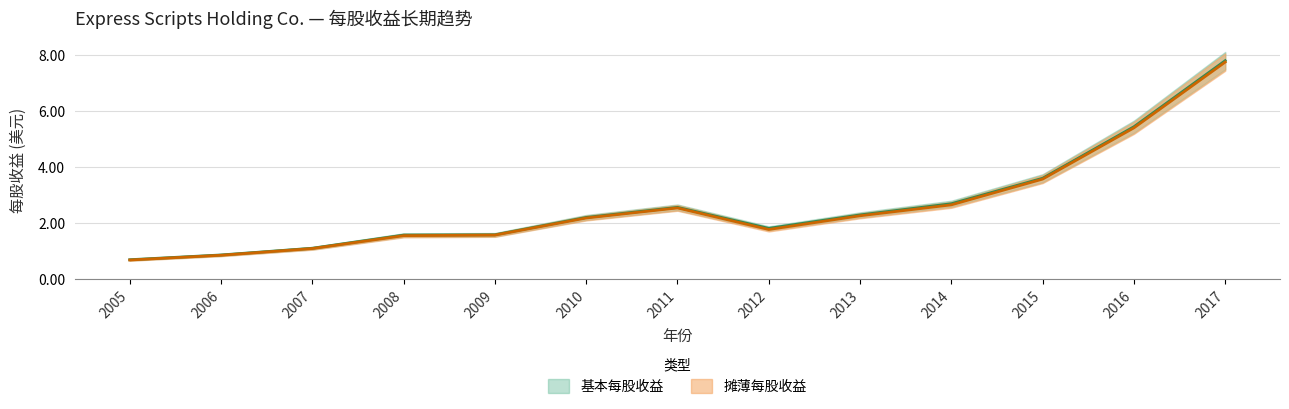

Reading left to right, transcribe all the data shown in this chart.

基本每股收益: 0.7	0.8	1.1	1.6	1.6	2.2	2.5	1.8	2.3	2.7	3.6	5.4	7.8
摊薄每股收益: 0.7	0.8	1.1	1.5	1.6	2.2	2.5	1.8	2.2	2.6	3.6	5.4	7.7